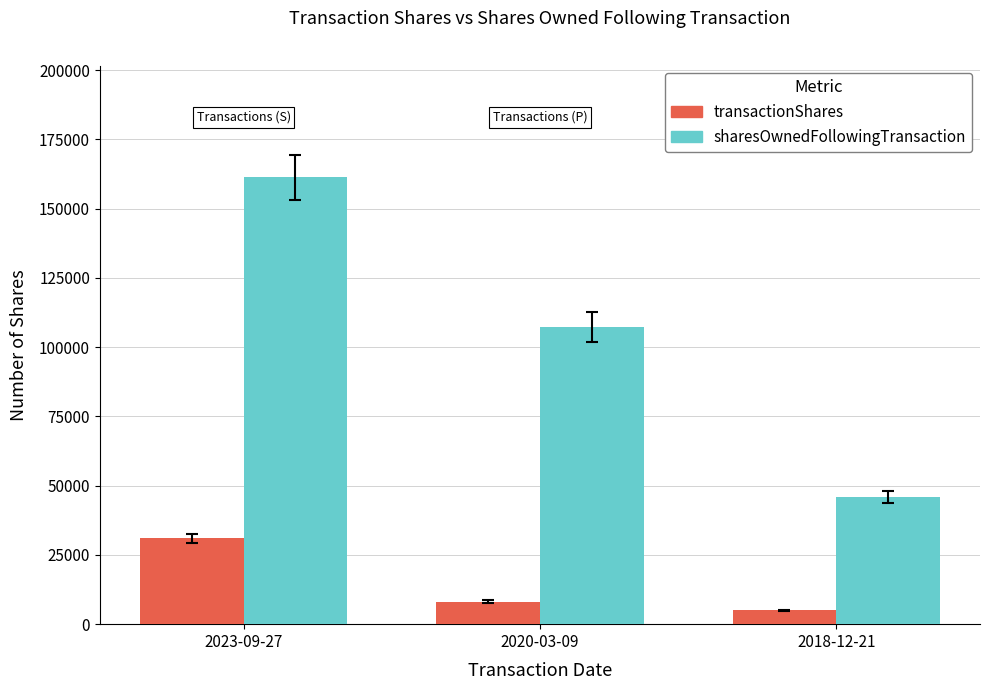

Which series has the widest spread of values?

sharesOwnedFollowingTransaction